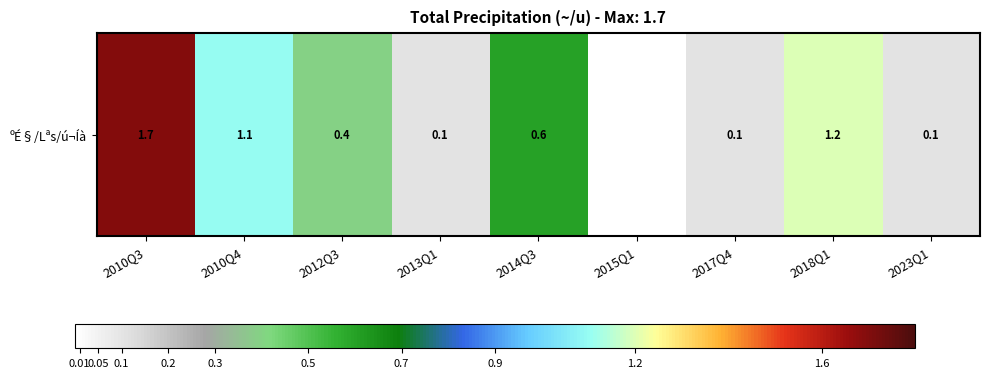

The chart shows a value of 0.1 at 2013Q1. True or false?

True